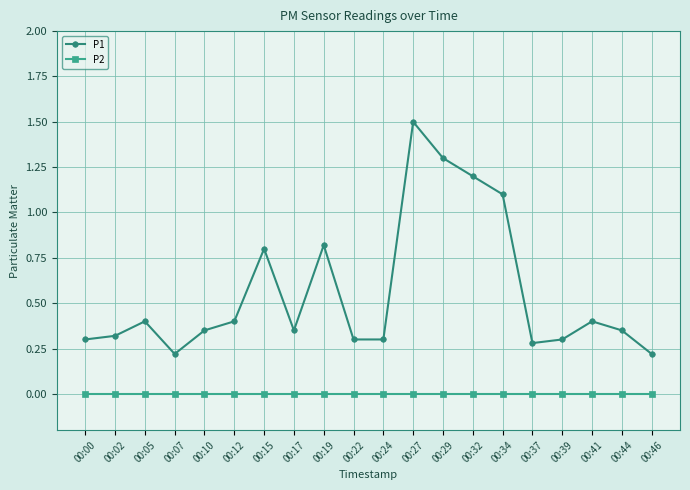

True or false: P1 has more than 2 interior local peaks.

True